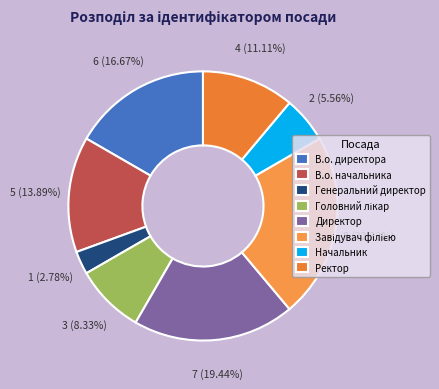

To the nearest percent, what is the difference between the Начальник and В.о. директора slice percentages?

11%